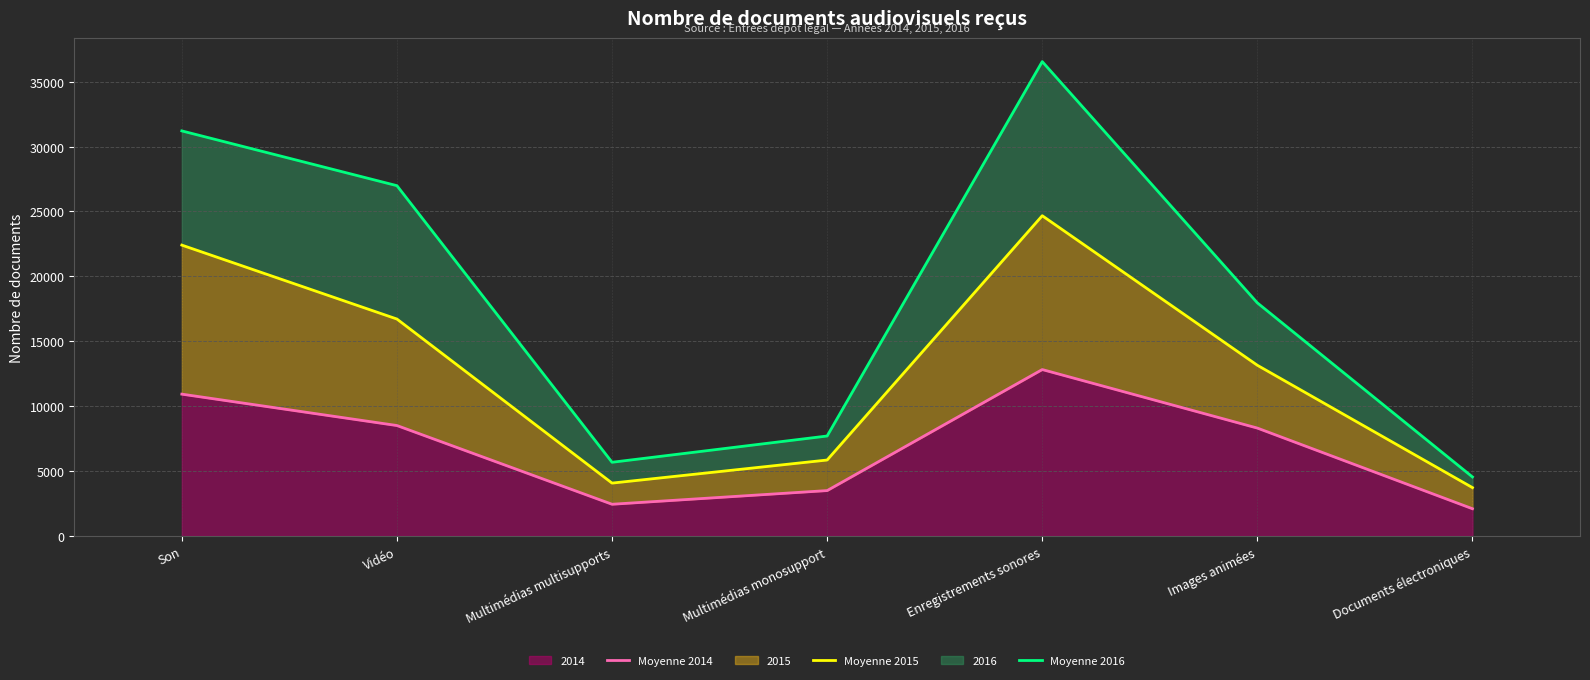

True or false: Moyenne 2014 and Moyenne 2016 cross at least once.

False